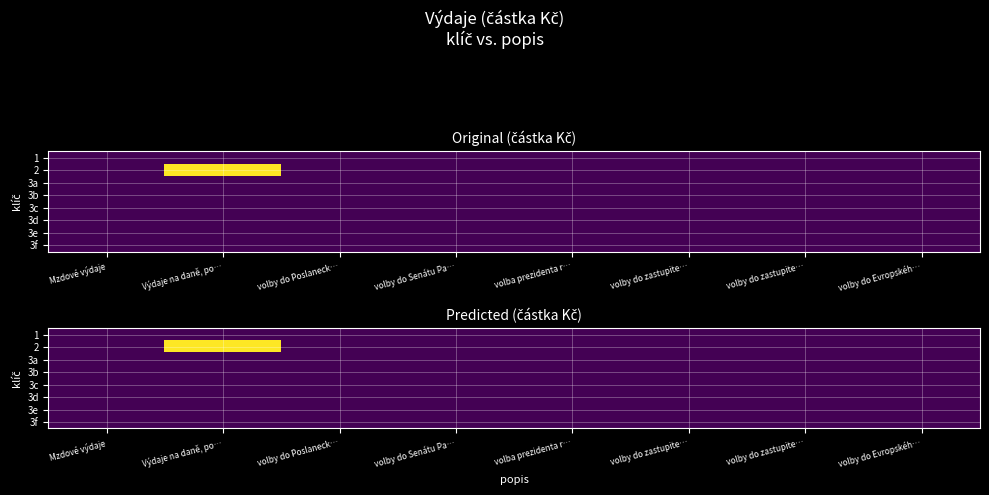

At which label is 1 closest to 0?

Mzdové výdaje